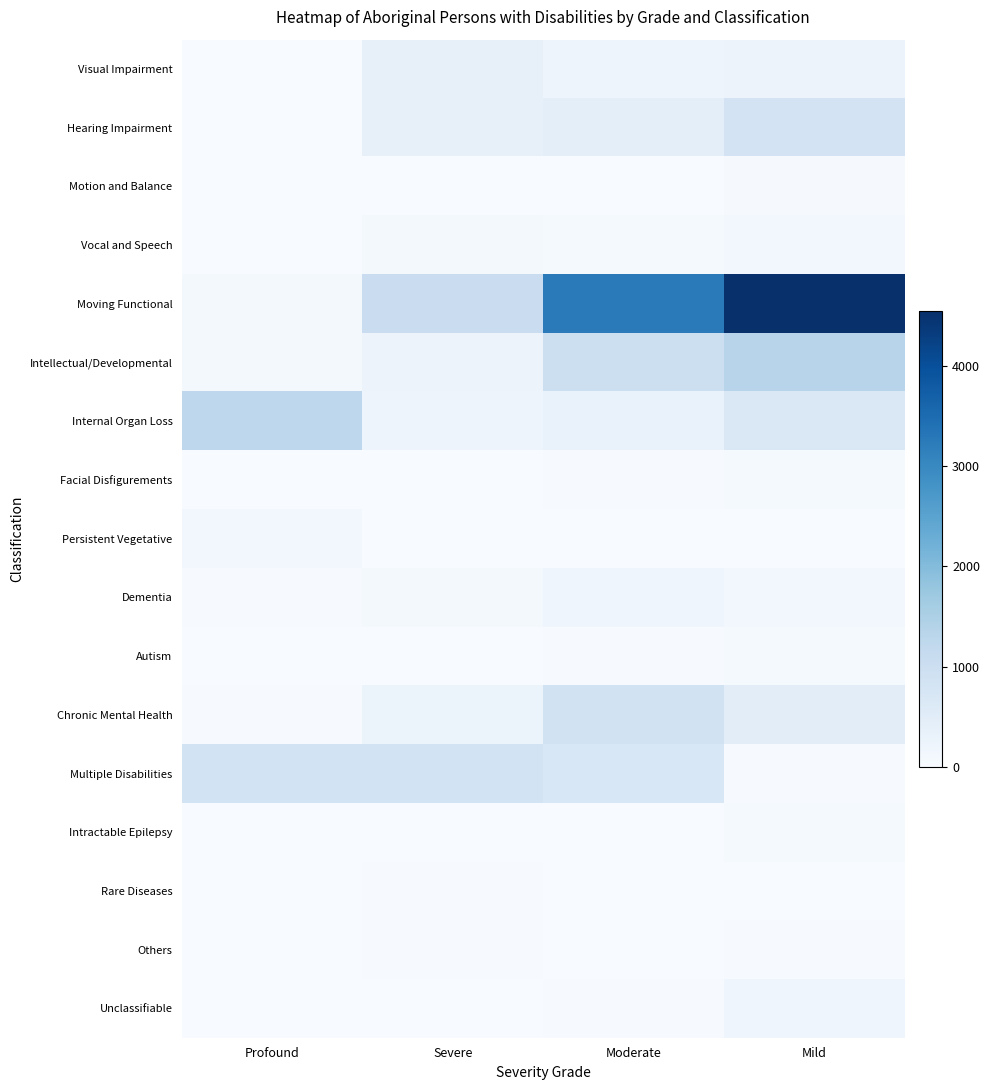

Which series has the largest range (max minus min)?

Moving Functional